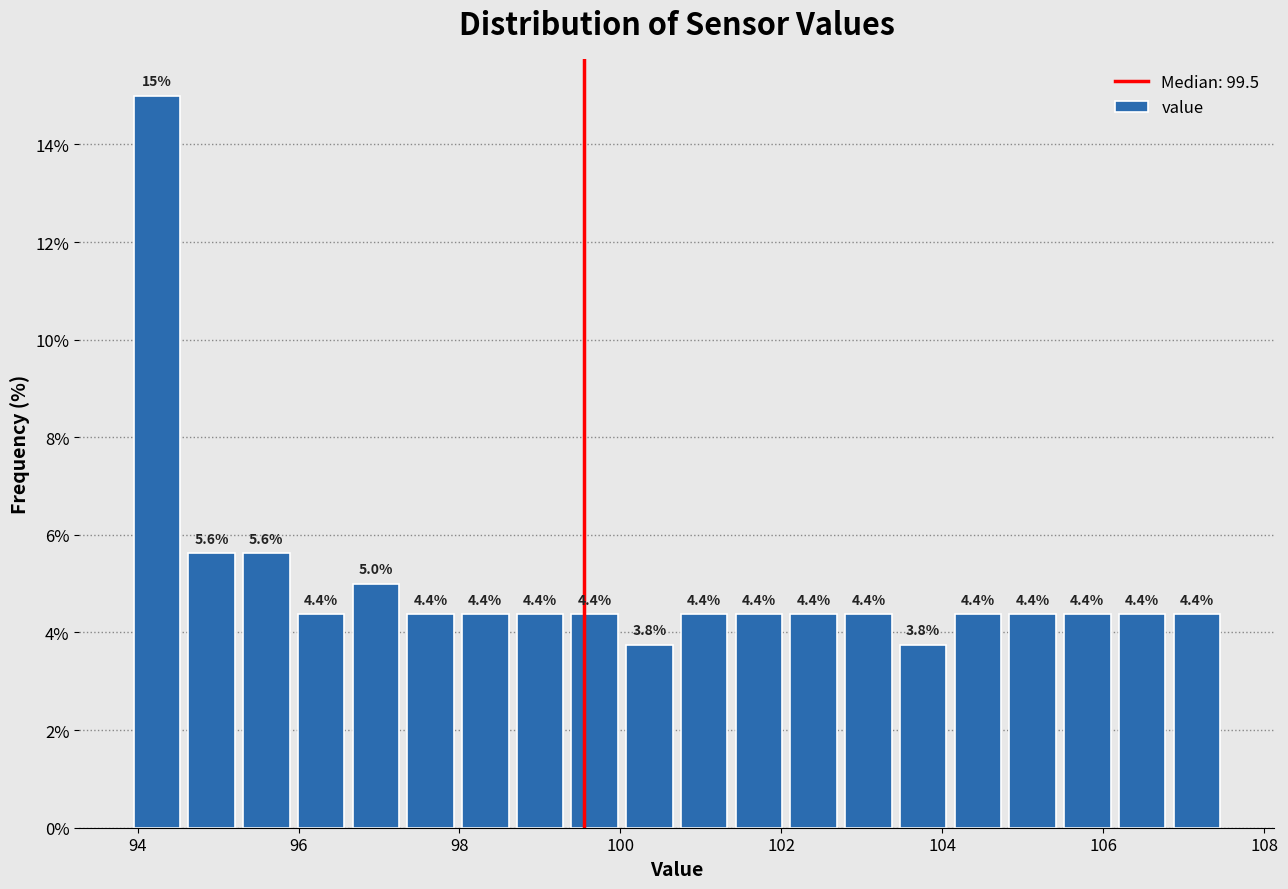

Read against the x-axis, roughly where is the centre of the tallest bar?

94.2